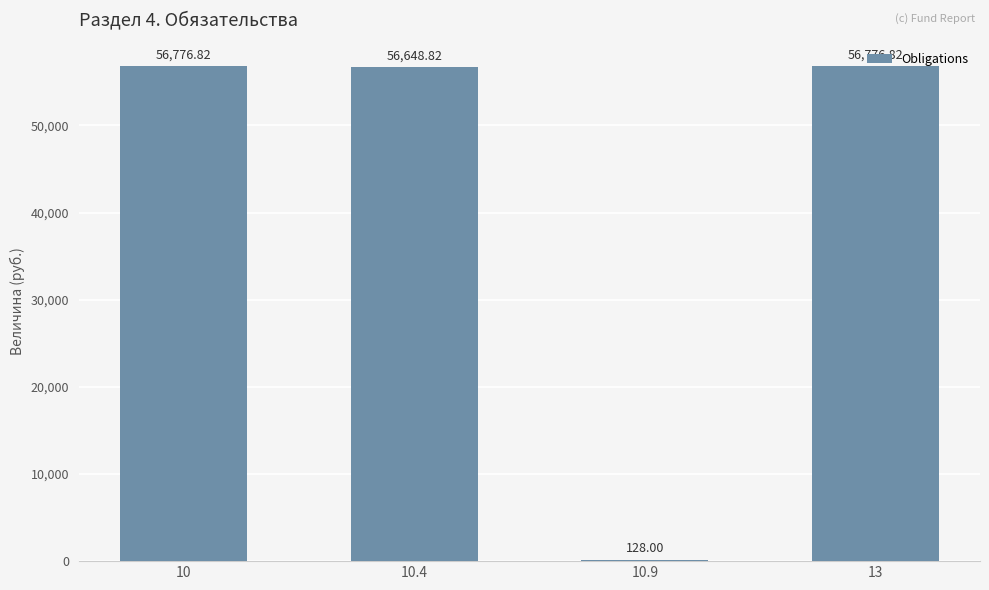

Approximately how many times larger is the value at 10.4 compared to 10.9?

442.6